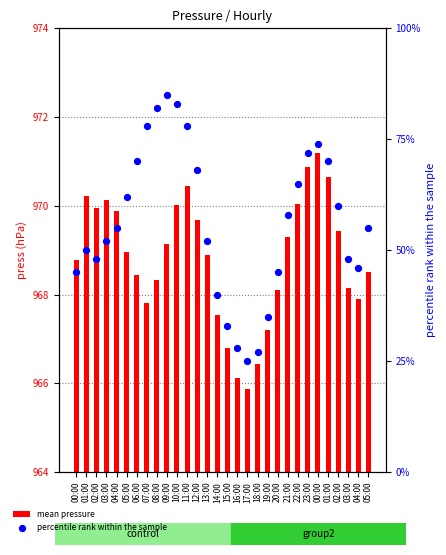

Which series contains the highest Y value?

mean pressure